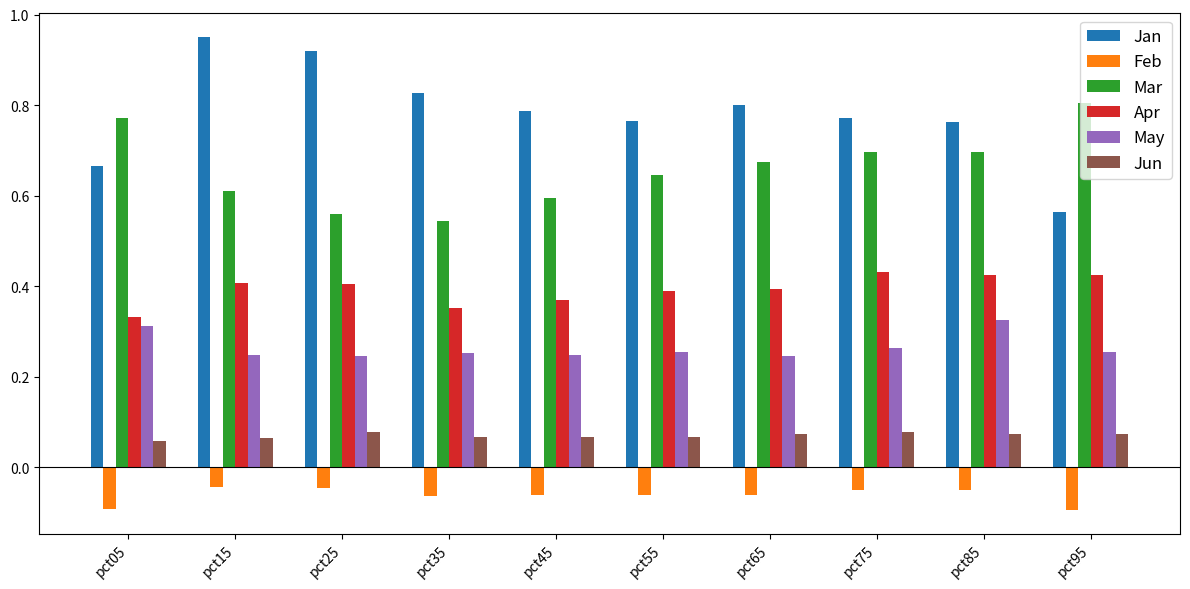

Is it true that Mar equals 0.6 at pct45?

True